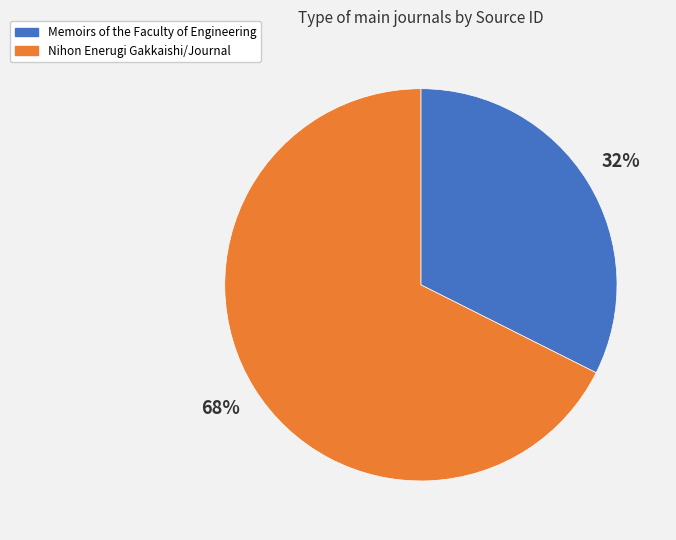

Is there any slice that represents more than half of the pie?

Yes